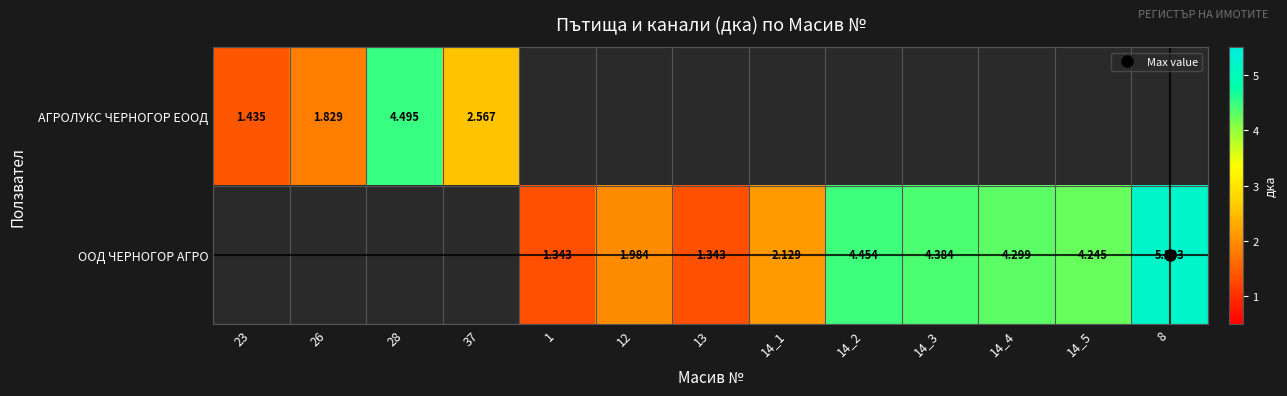

List the series in order of their peak value, lowest first.

АГРОЛУКС ЧЕРНОГОР ЕООД, ООД ЧЕРНОГОР АГРО